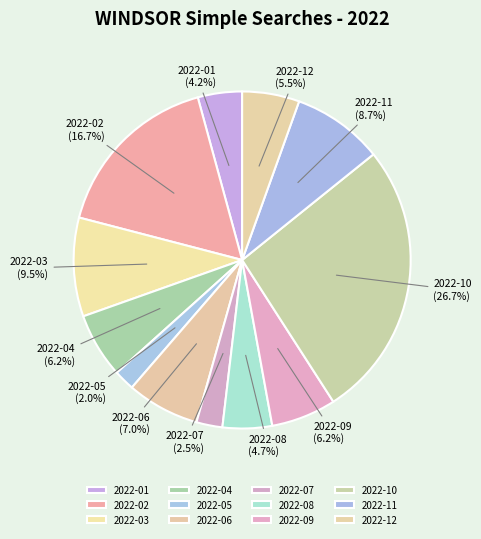

The 2022-10 slice represents 21% of the pie. True or false?

False